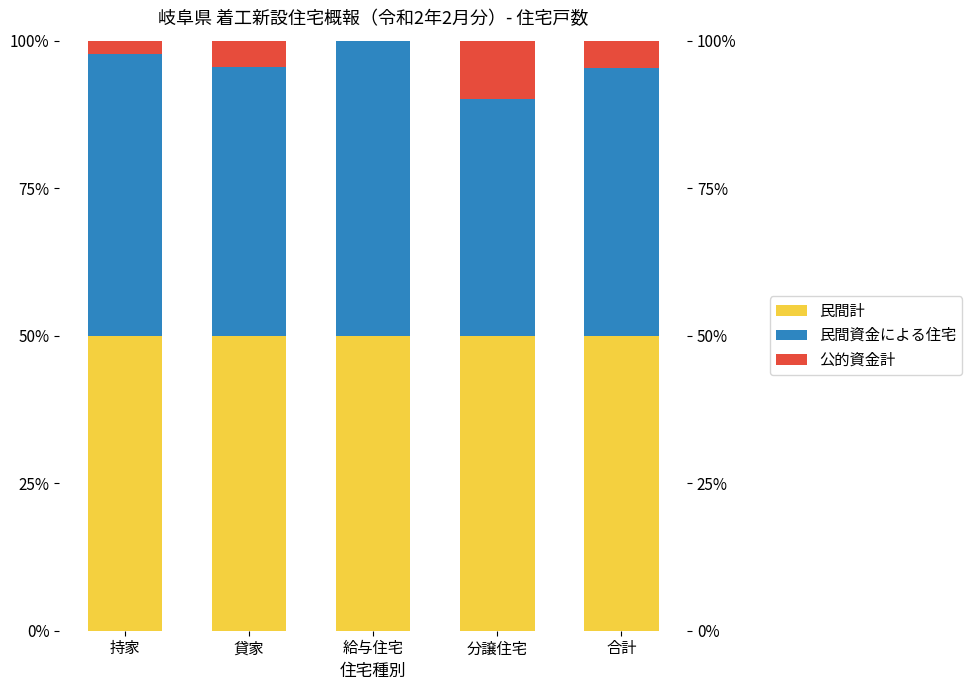

What is the highest value of the 民間資金による住宅 series?

50.0